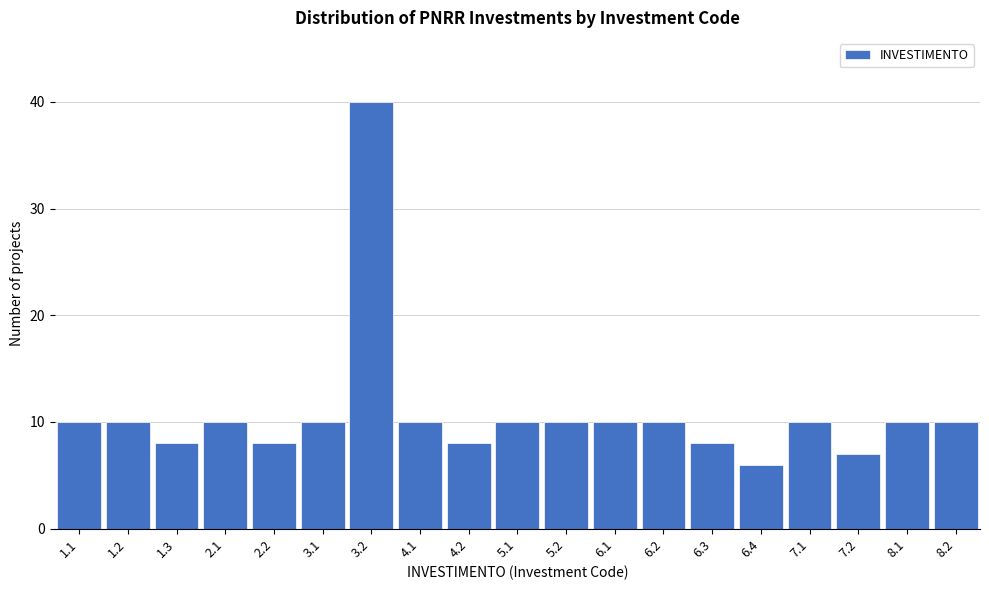

Reading left to right, what are all the values shown in this chart?

1.1=10	1.2=10	1.3=8	2.1=10	2.2=8	3.1=10	3.2=40	4.1=10	4.2=8	5.1=10	5.2=10	6.1=10	6.2=10	6.3=8	6.4=6	7.1=10	7.2=7	8.1=10	8.2=10